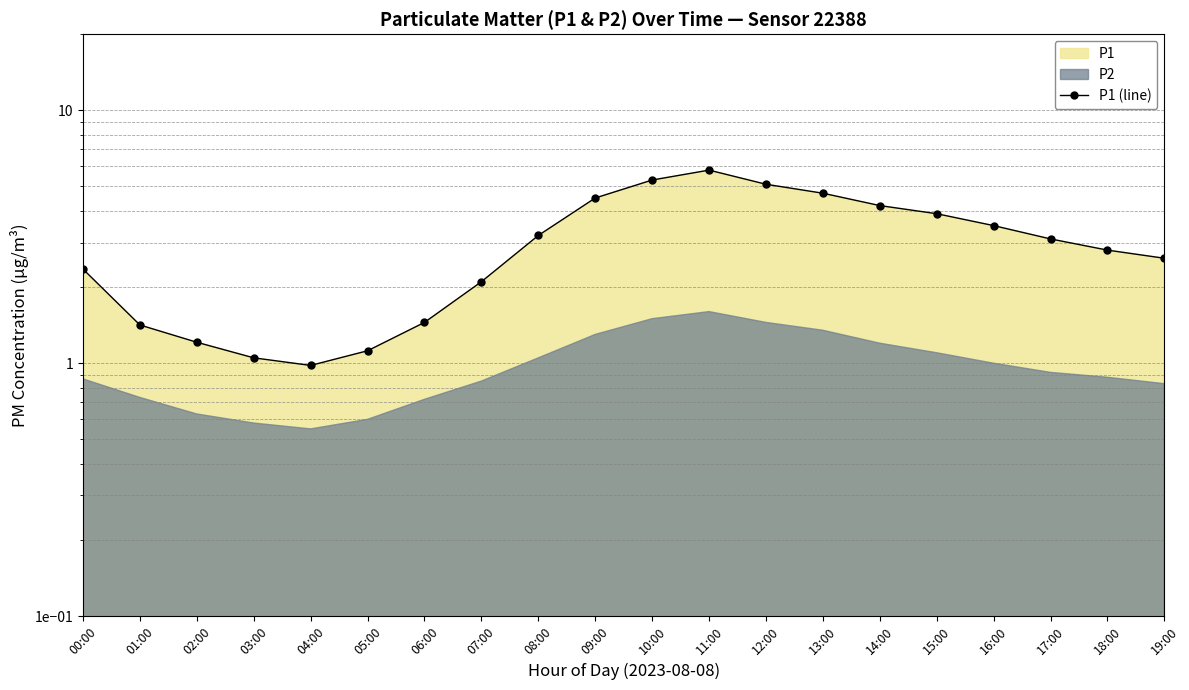

What is the sum of the values at 01:00 and 19:00?

4.0